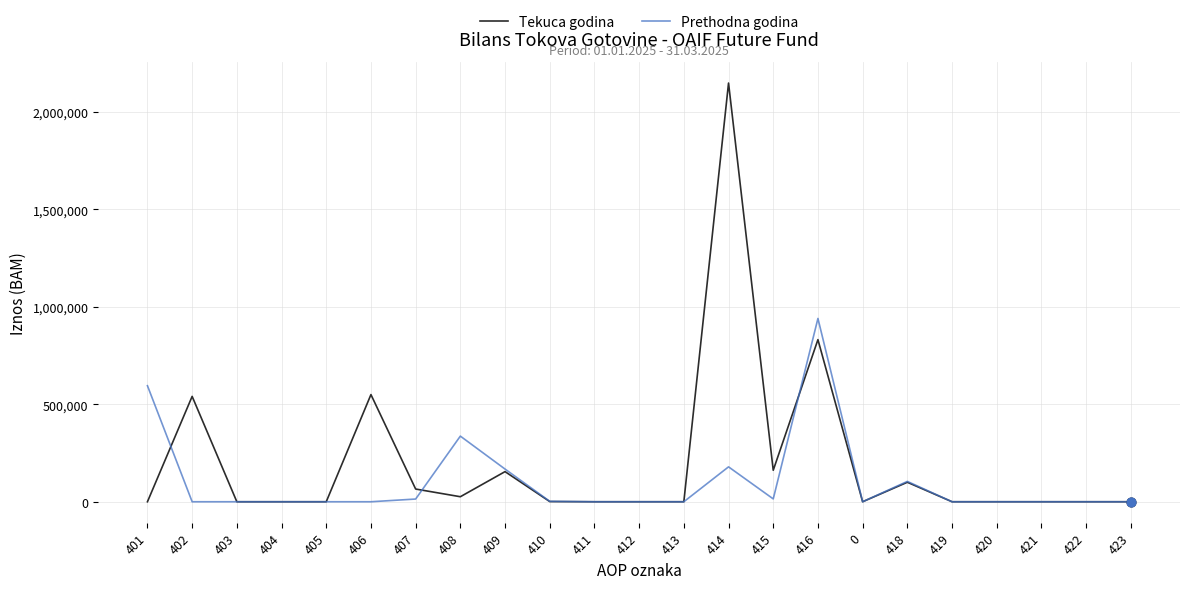

Which series has the widest spread of values?

Tekuca godina